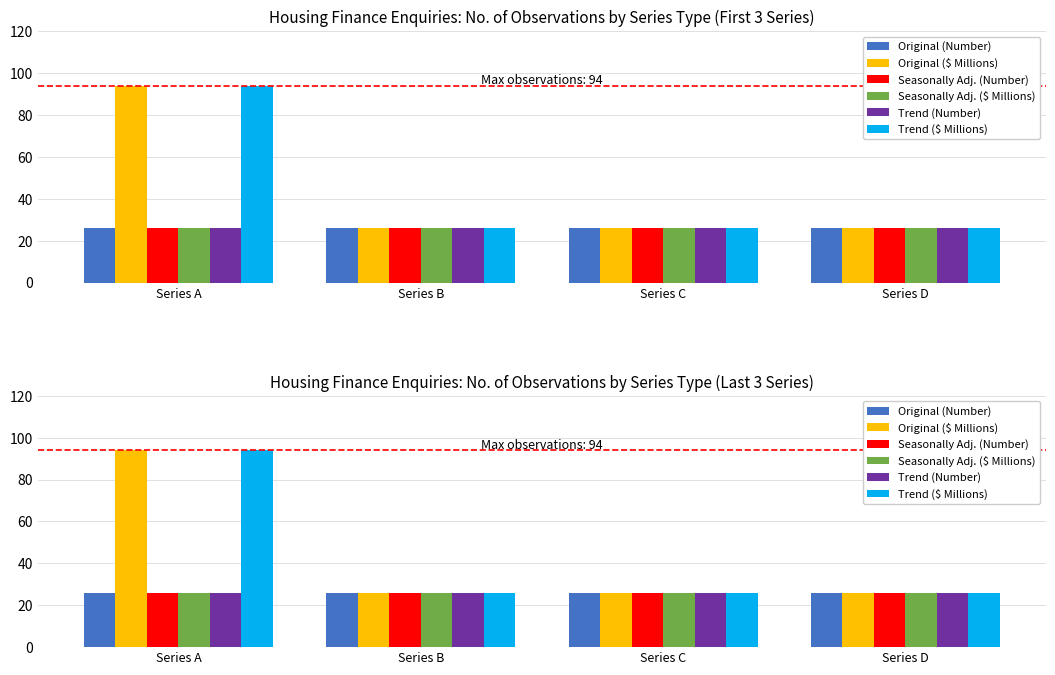

The Original ($ Millions) series shows 26 at Series B. True or false?

True